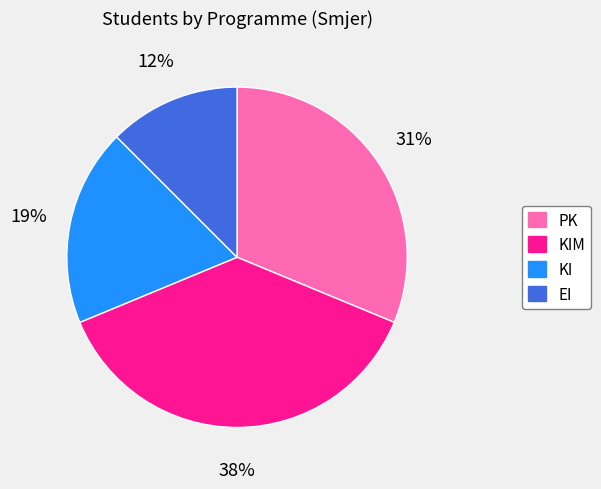

To the nearest percent, what is the difference between the PK and KI slice percentages?

12%